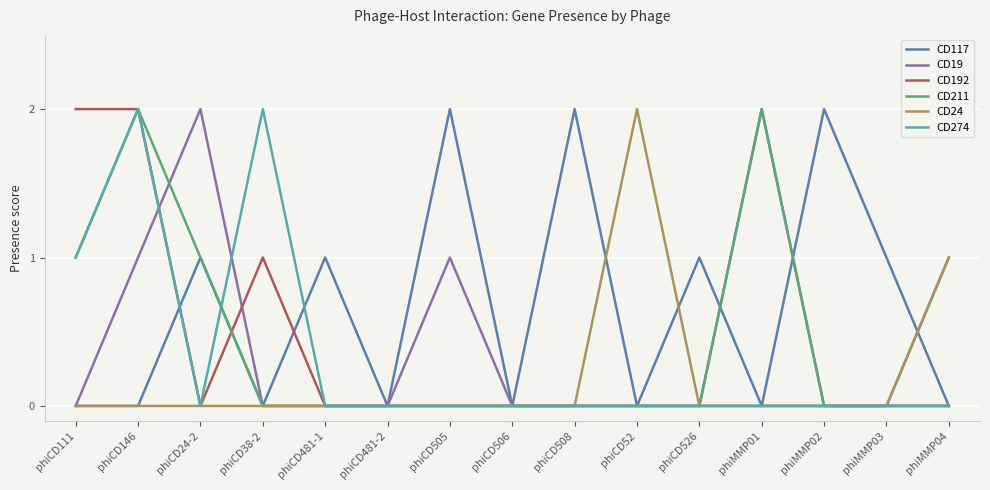

Reading right to left, extract all data points from this chart.

CD117: 0	1	2	0	1	0	2	0	2	0	1	0	1	0	0
CD19: 1	0	0	2	0	0	0	0	1	0	0	0	2	1	0
CD192: 0	0	0	0	0	0	0	0	0	0	0	1	0	2	2
CD211: 0	0	0	2	0	0	0	0	0	0	0	0	1	2	1
CD24: 1	0	0	0	0	2	0	0	0	0	0	0	0	0	0
CD274: 0	0	0	0	0	0	0	0	0	0	0	2	0	2	1